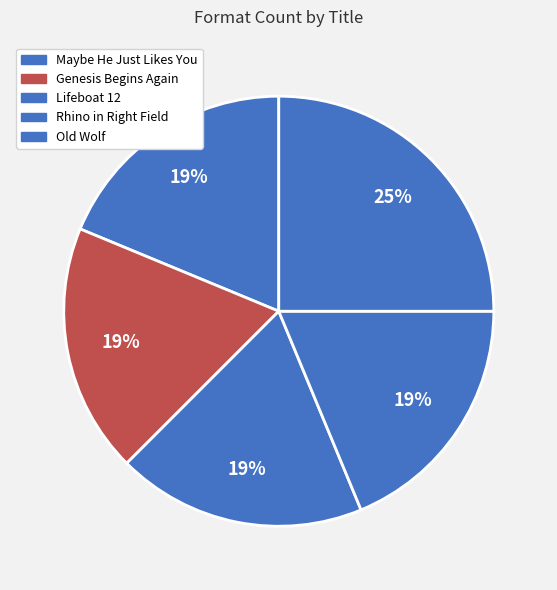

Is there a majority slice in this chart?

No